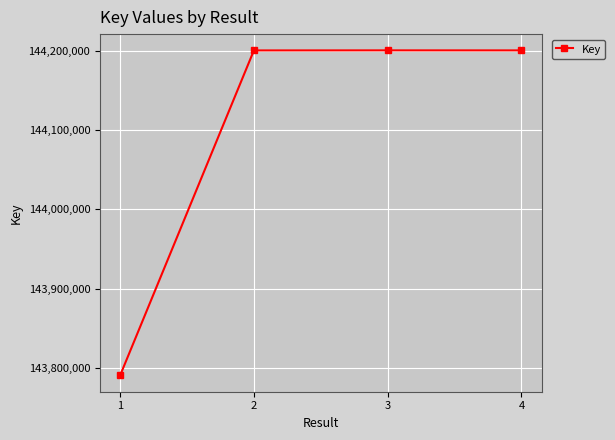

How many points are higher than both their immediate neighbors (excluding endpoints)?

1